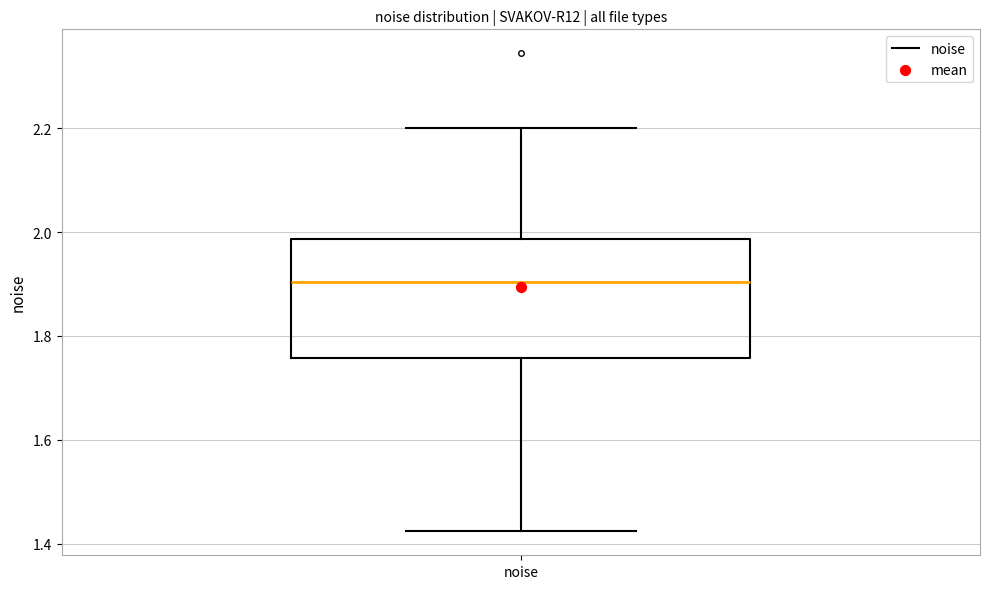

Transcribe this box plot: give where the median line is, the range the box spans, and where the two whiskers end, as read against the y-axis. The values are not printed on the chart, so give them approximately, as read against the axis.

median 1.90, box 1.76 to 1.98, whiskers 1.42 to 2.20